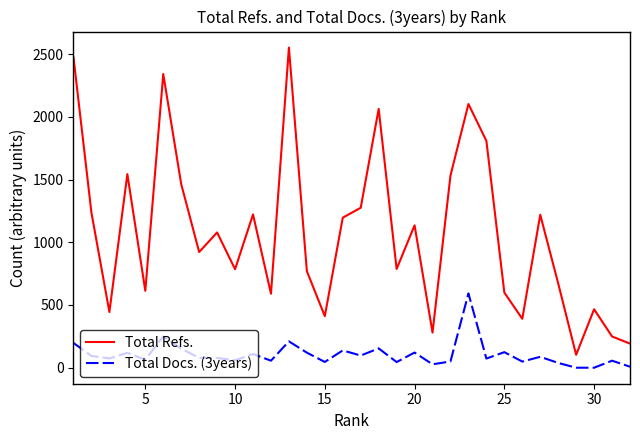

What is the greatest value displayed?

2552